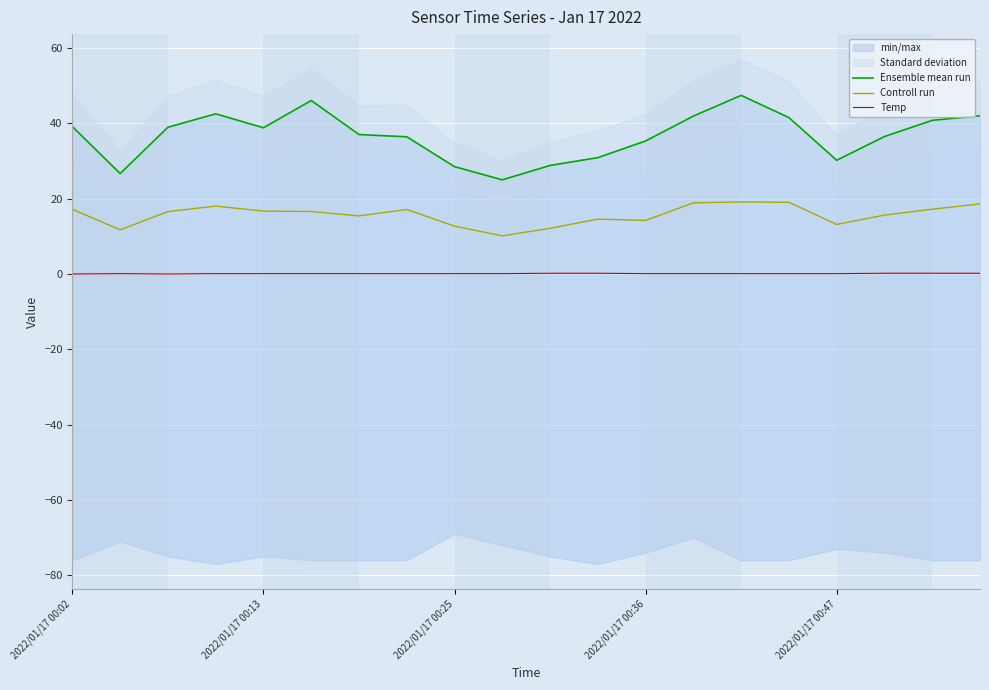

What are all the series names shown in the legend?

Ensemble mean run, Controll run, Temp